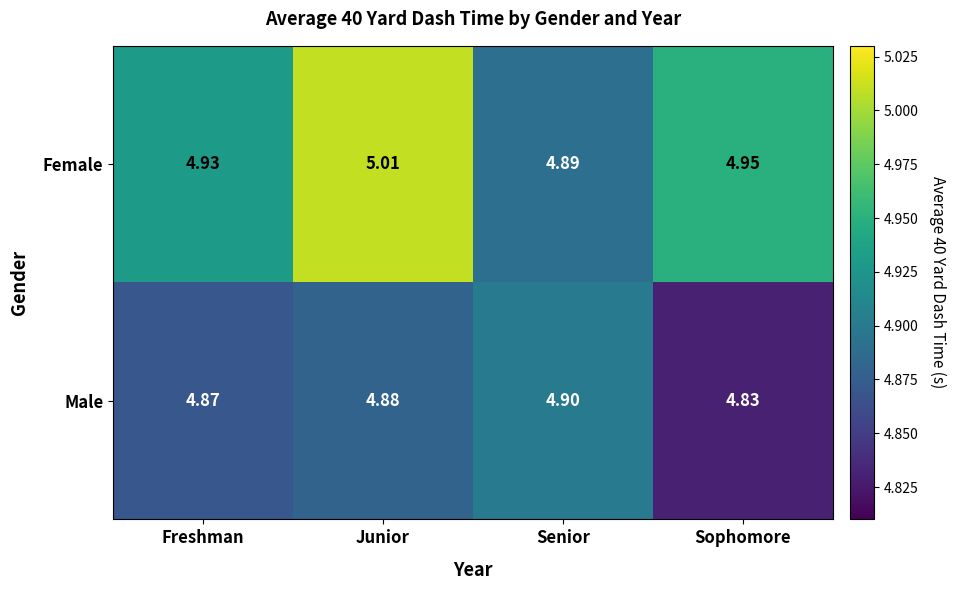

At which category is the sum across all series the highest?

Junior